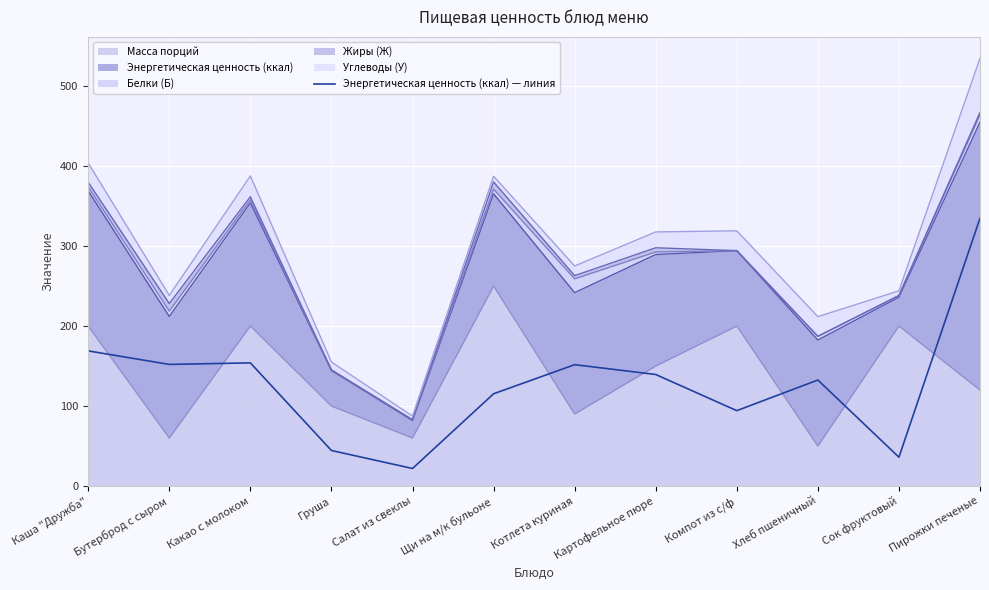

What is the ratio of the value at Какао с молоком to the value at Пирожки печеные?

0.5